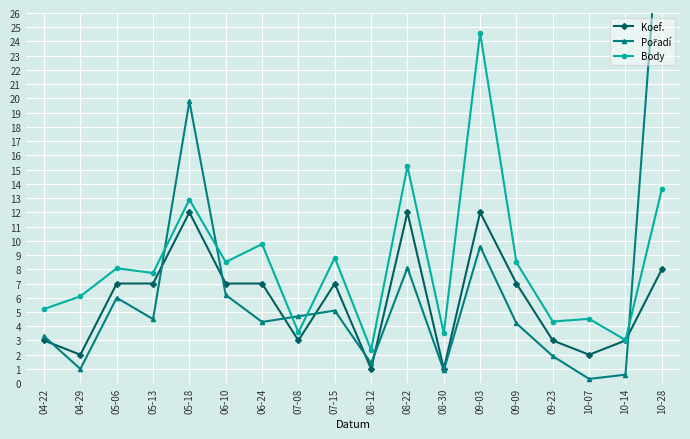

Is it true that Pořadí equals 4.2 at 09-09?

True